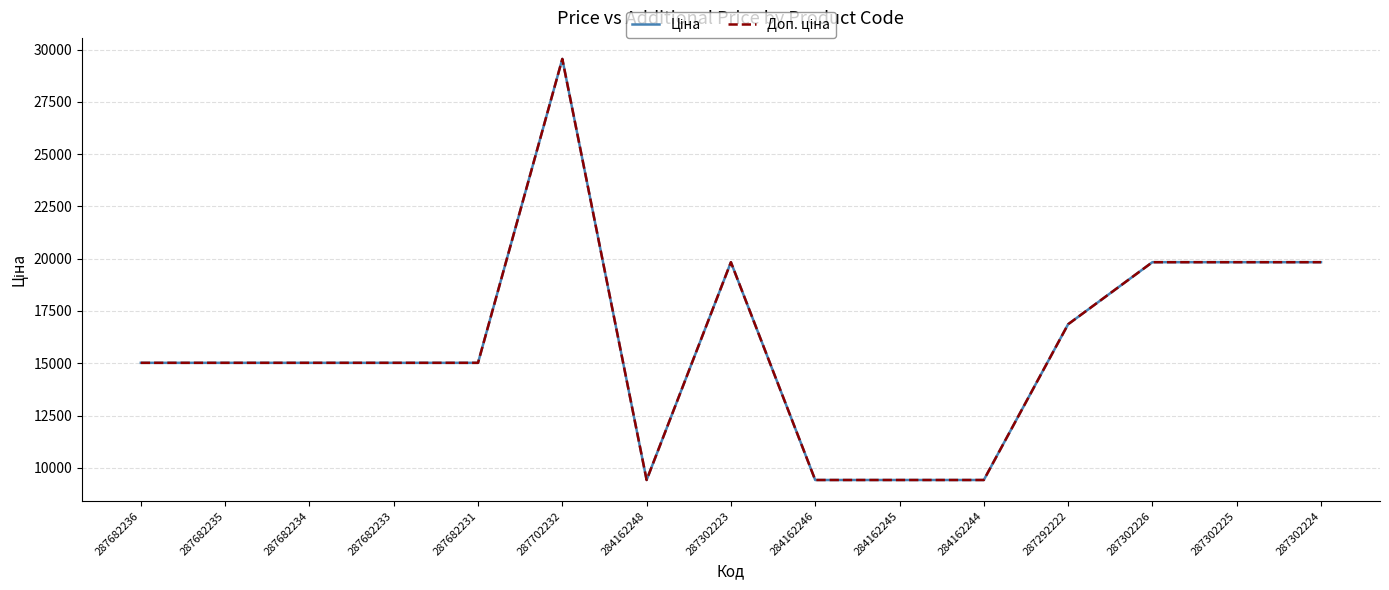

Is this an area chart (filled region under the line)?

No